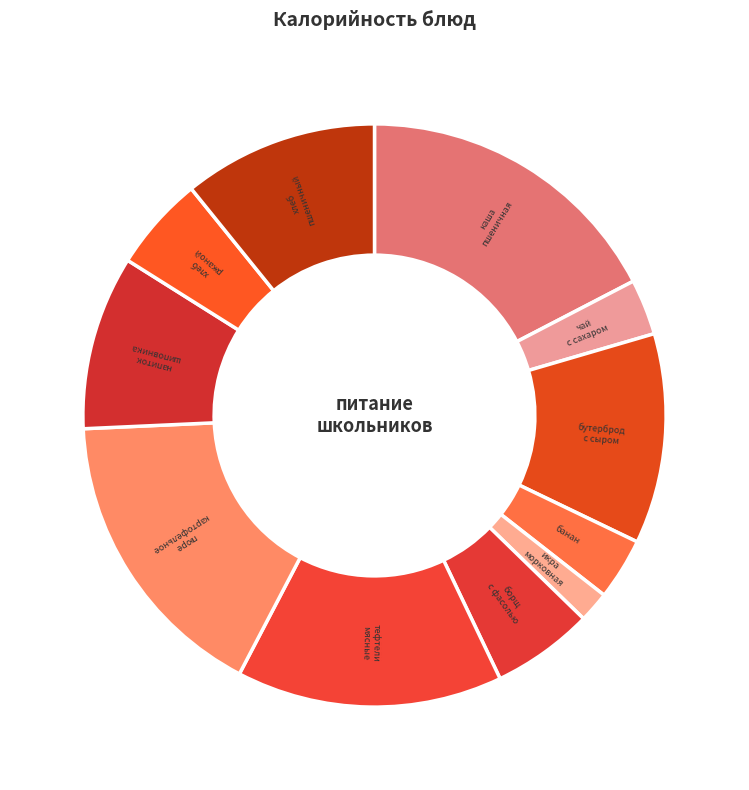

The бутерброд с сыром slice represents 4% of the pie. True or false?

False